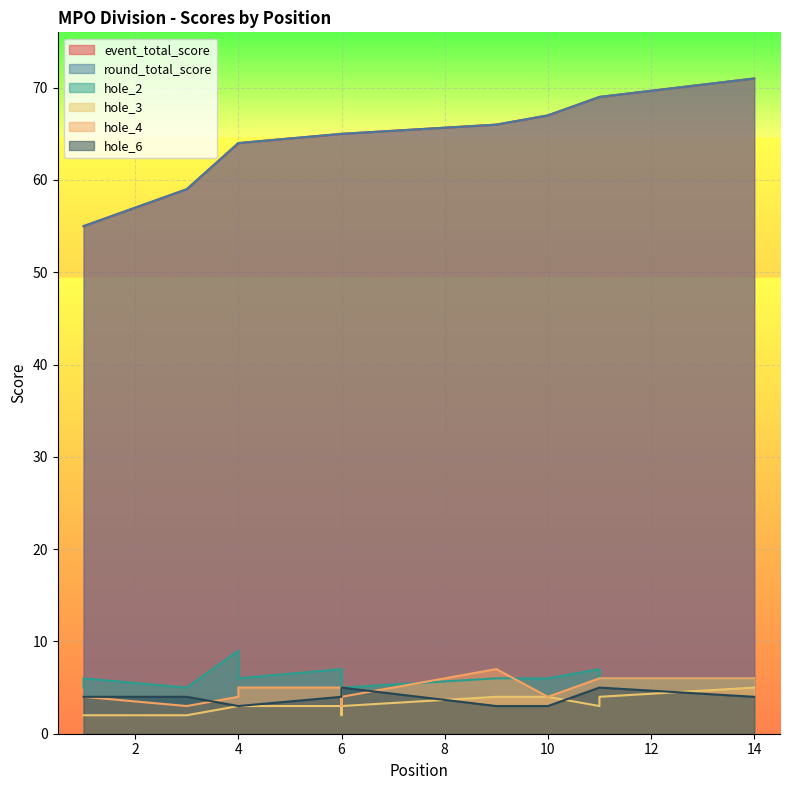

Reading left to right, what are all the values shown in this chart?

event_total_score: 55	55	59	64	64	65	65	65	66	67	69	69	69	71
round_total_score: 55	55	59	64	64	65	65	65	66	67	69	69	69	71
hole_2: 5	6	5	9	6	7	4	5	6	6	7	6	6	6
hole_3: 2	2	2	3	3	3	2	3	4	4	3	3	4	5
hole_4: 4	4	3	4	5	5	3	4	7	4	6	6	6	6
hole_6: 4	4	4	3	3	4	5	5	3	3	5	5	5	4